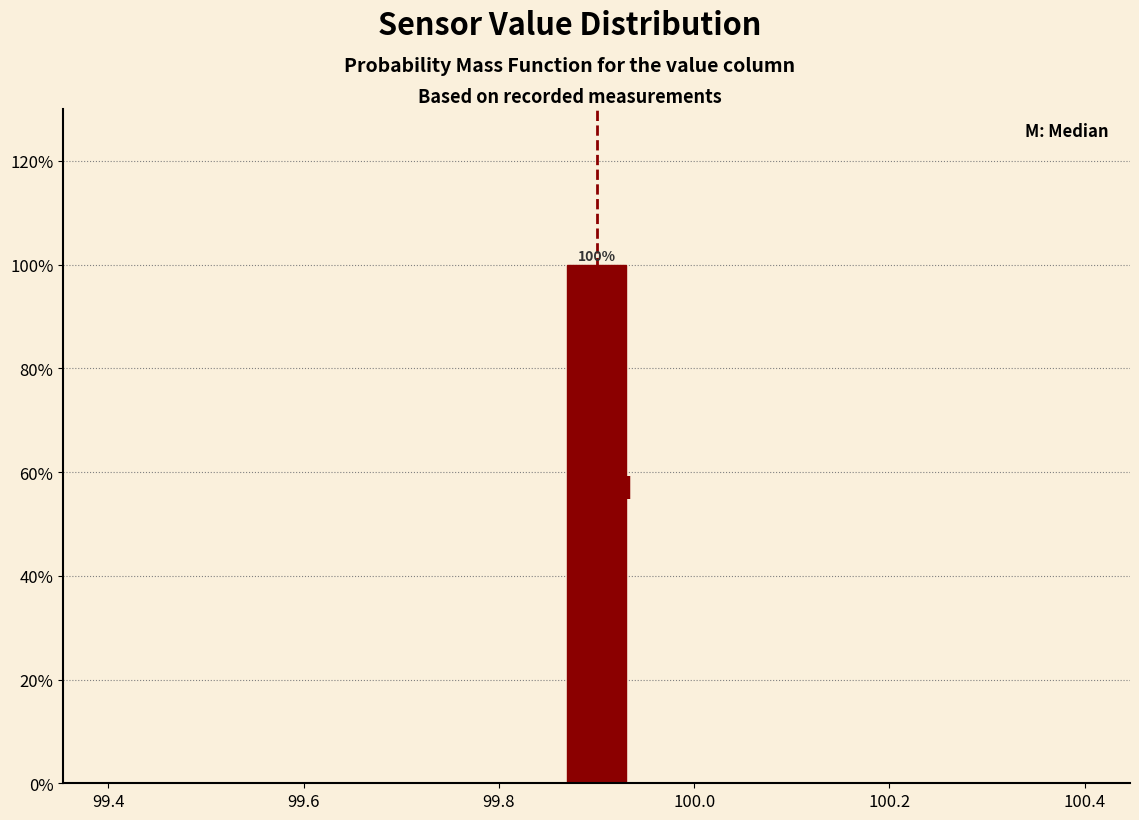

Read against the x-axis, roughly where is the centre of the tallest bar?

99.90